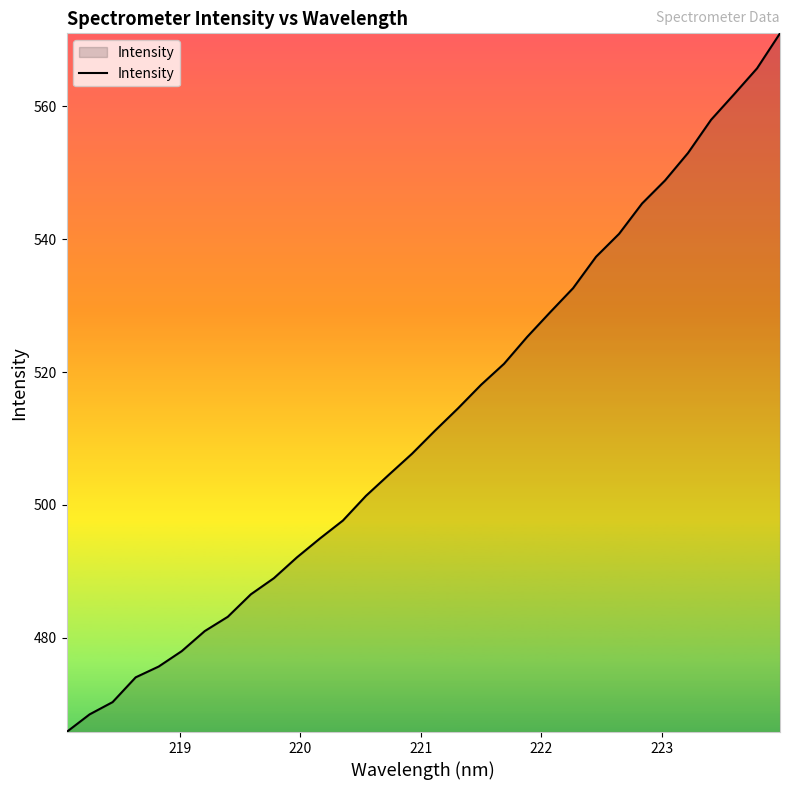

What is the smallest value displayed?

465.8